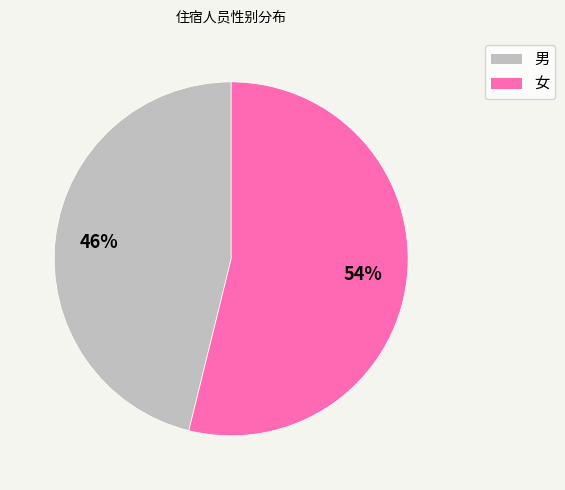

To the nearest percent, what percentage of the pie is 女?

54%